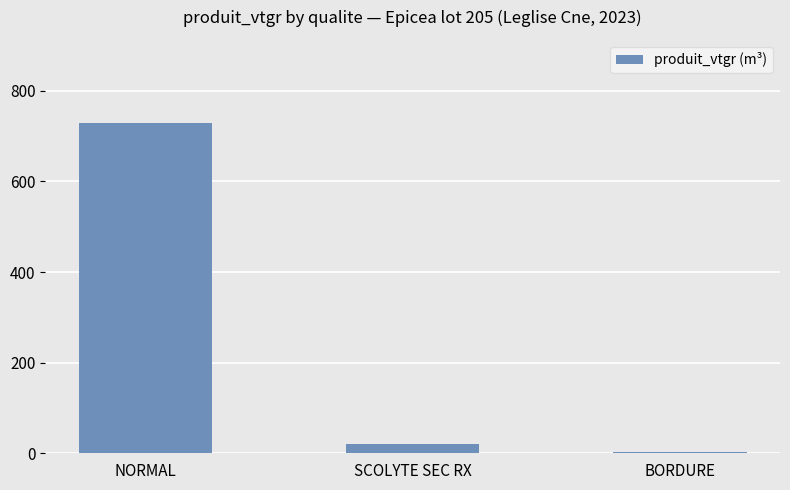

What is the difference between the values at BORDURE and SCOLYTE SEC RX?

17.4